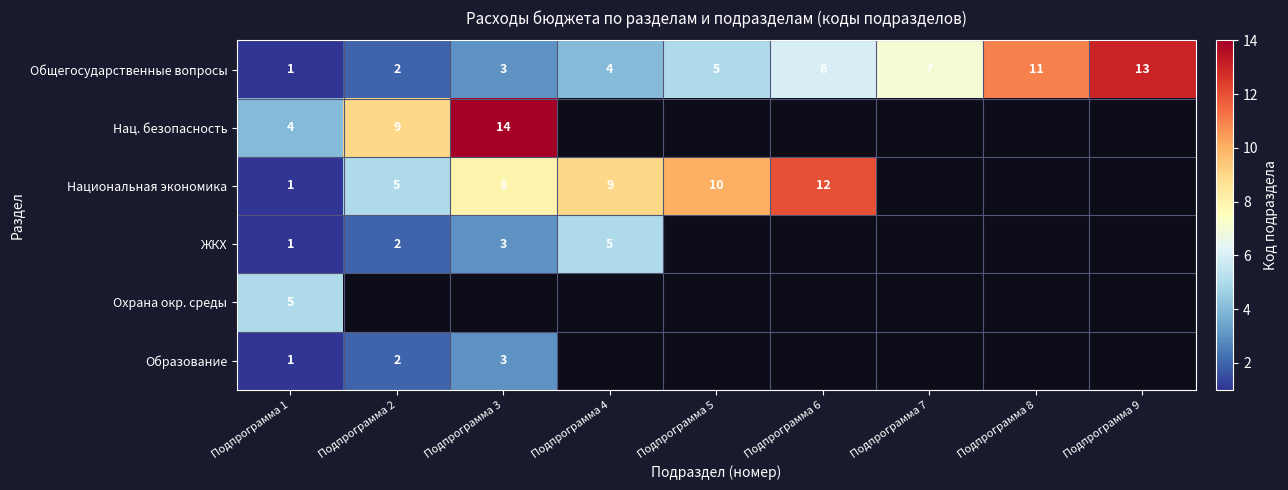

List the labels in order of Общегосударственные вопросы value, largest first.

Подпрограмма 9, Подпрограмма 8, Подпрограмма 7, Подпрограмма 6, Подпрограмма 5, Подпрограмма 4, Подпрограмма 3, Подпрограмма 2, Подпрограмма 1